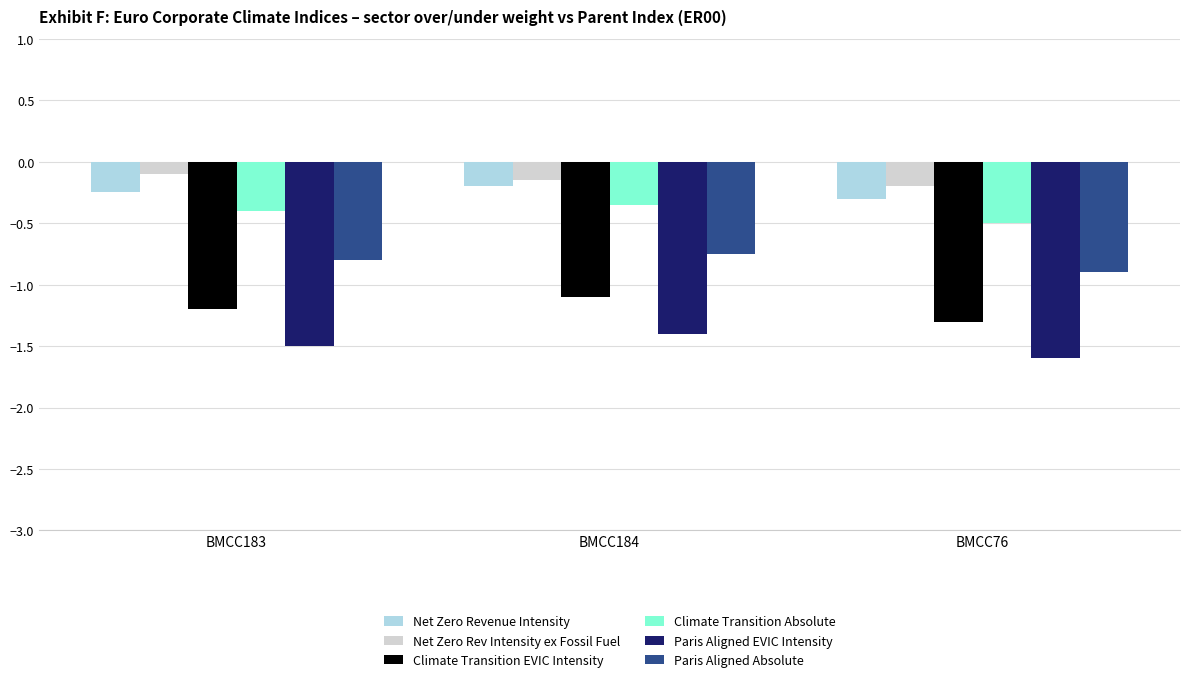

Is it true that Net Zero Rev Intensity ex Fossil Fuel equals -0.1 at BMCC184?

True